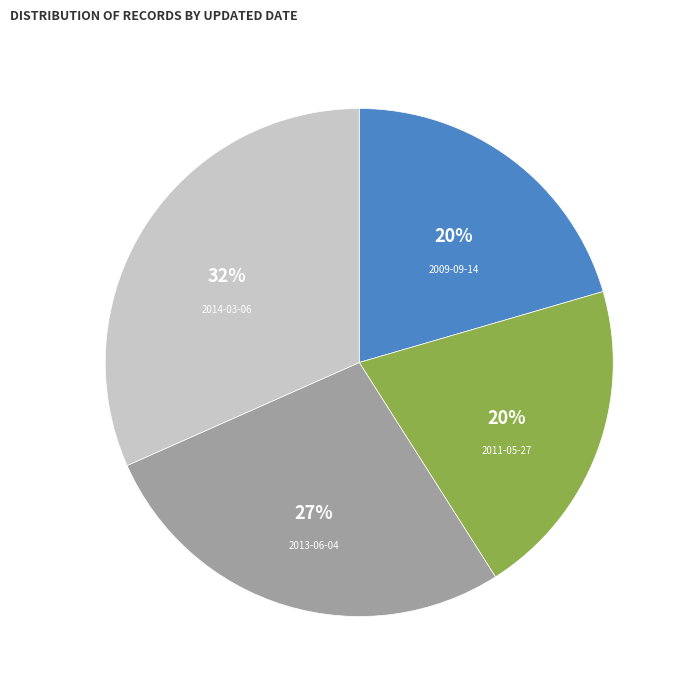

Is there a majority slice in this chart?

No